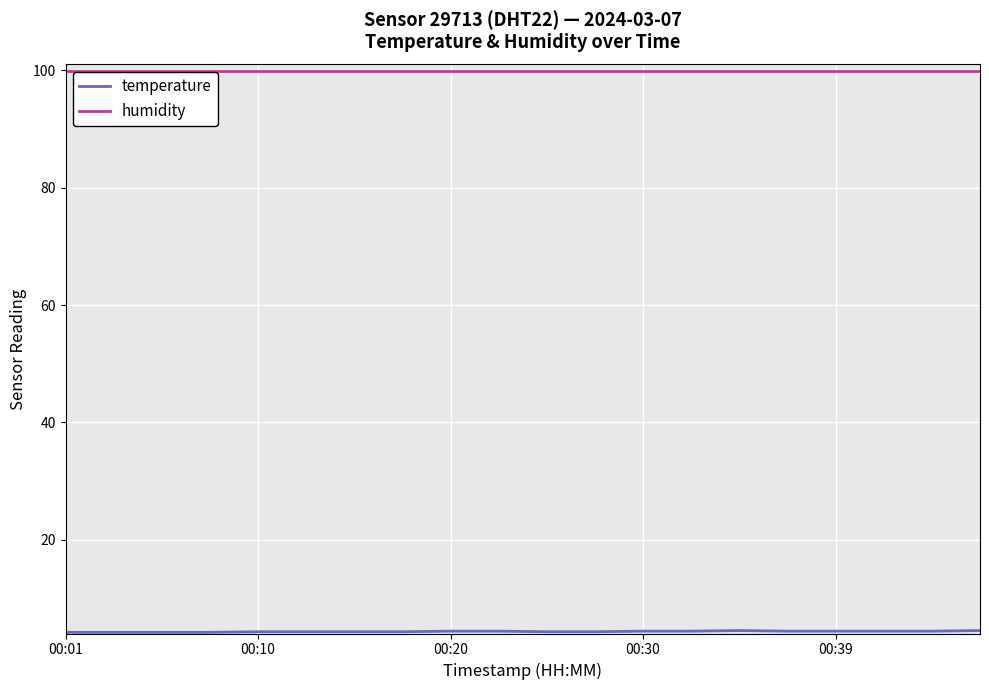

Is this an area chart (filled region under the line)?

No